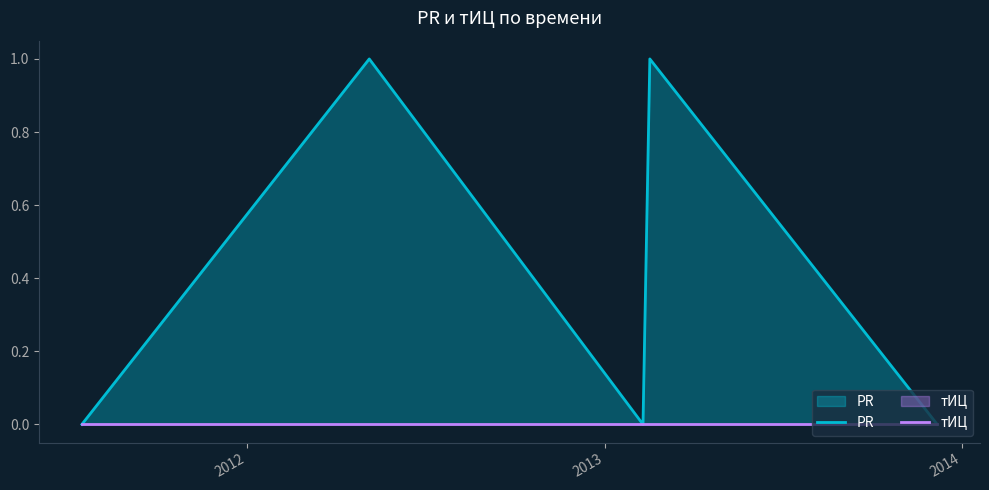

What is the maximum value shown in the chart?

1